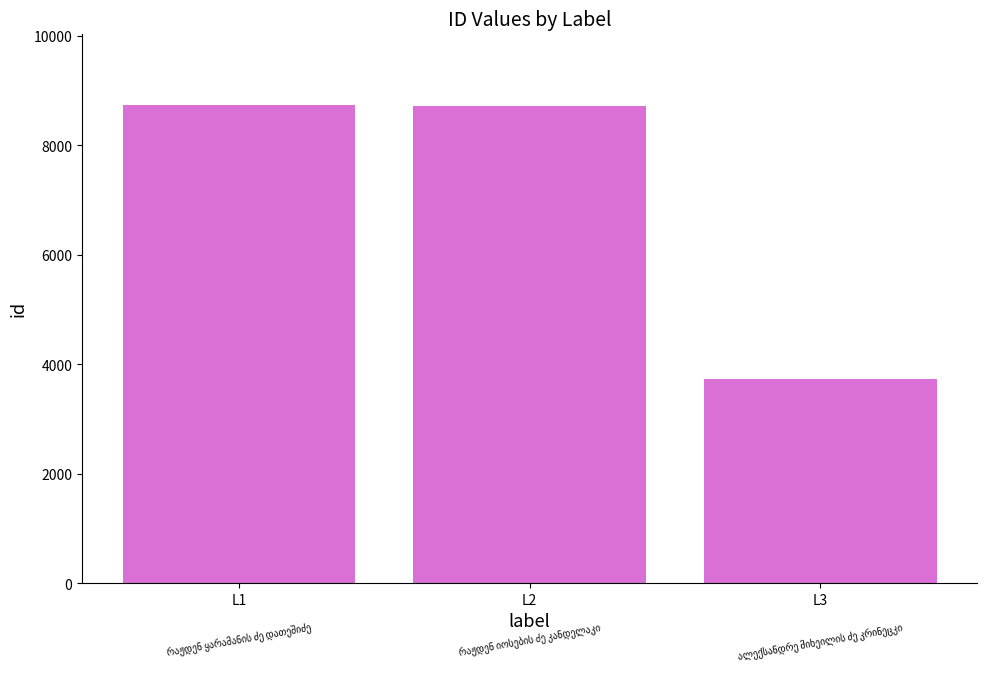

The chart shows a value of 4865 at L3. True or false?

False